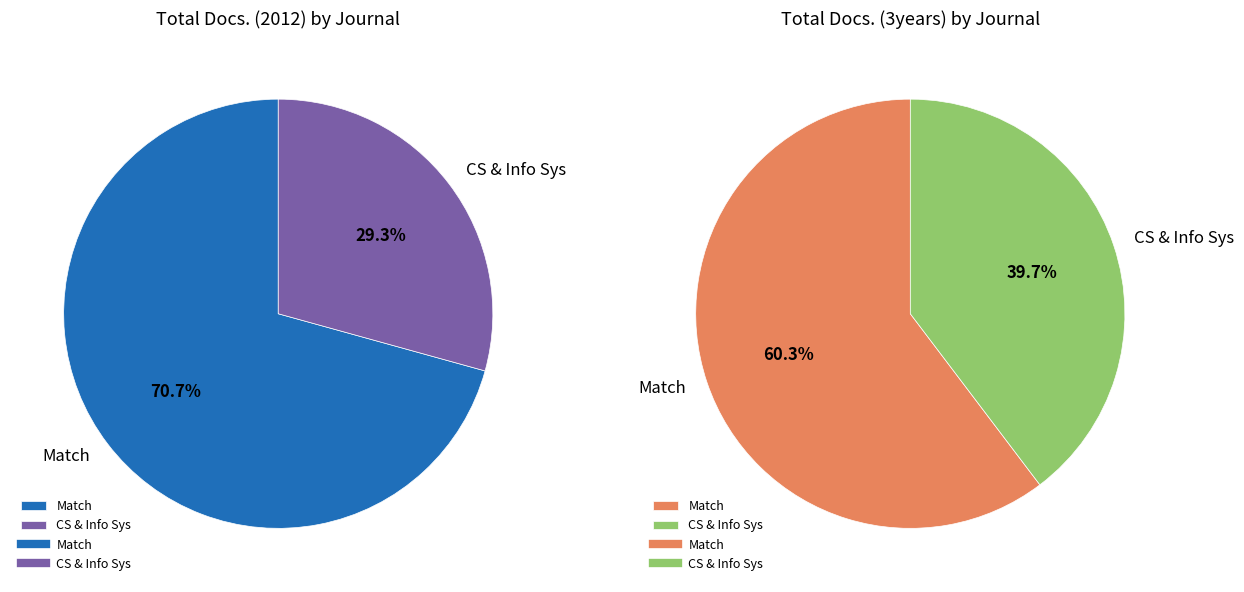

Combined, do Match and Computer Science and Information Systems account for over 50%?

Yes